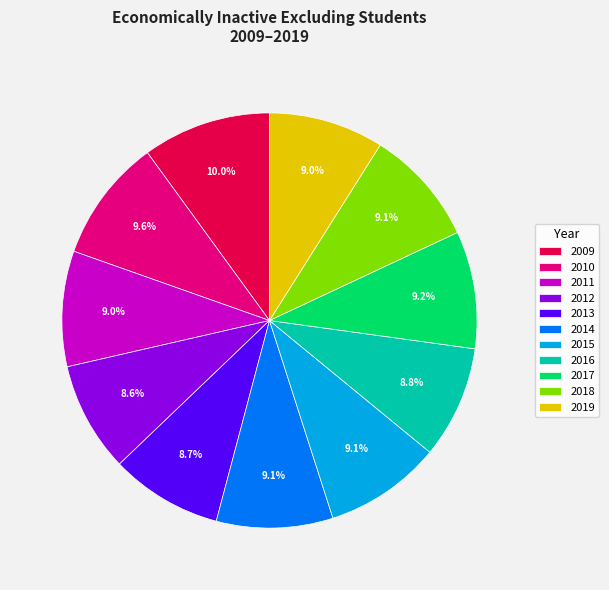

The 2015 slice represents 2% of the pie. True or false?

False